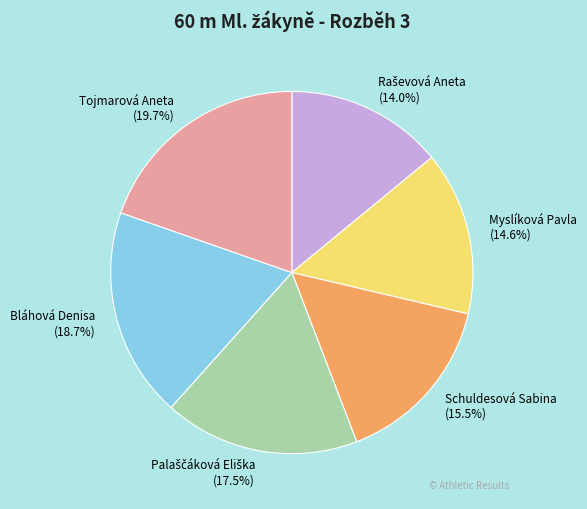

What is the ratio of the value at Tojmarová Aneta to the value at Schuldesová Sabina?

1.3